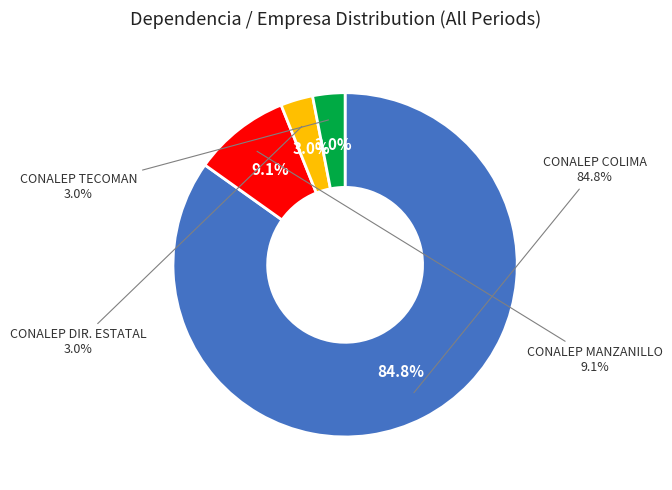

How many slices are in this pie chart?

4